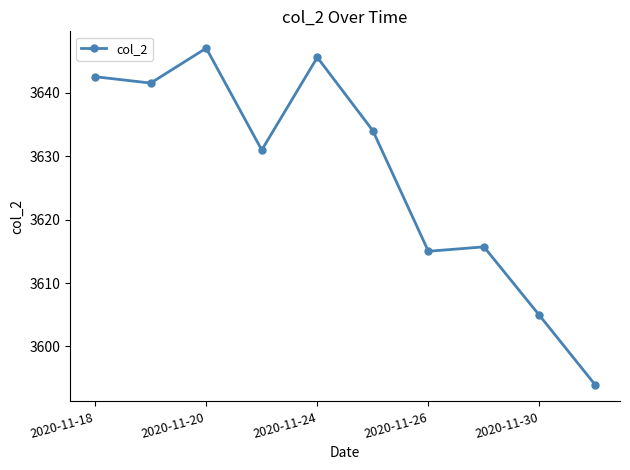

True or false: there are more than 2 points higher than both neighbors.

True